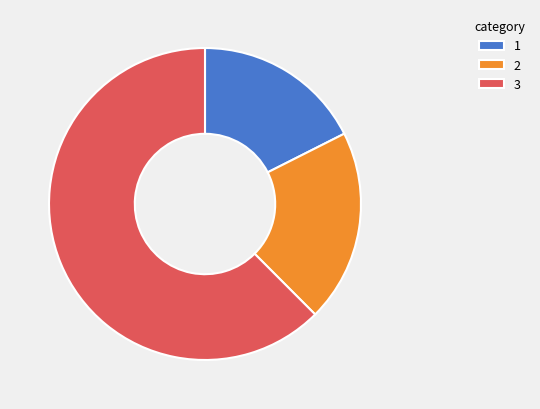

Is it true that 1 is 13% of the pie?

False